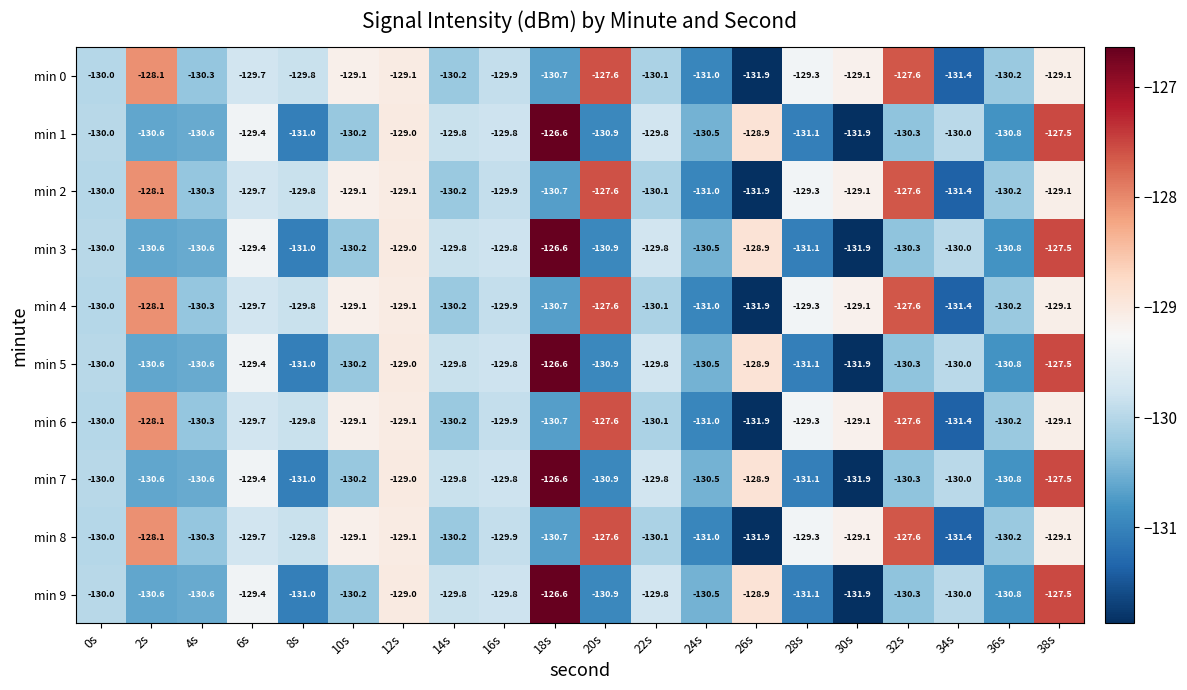

What is the spread (max minus min) of values at 38s?

1.6